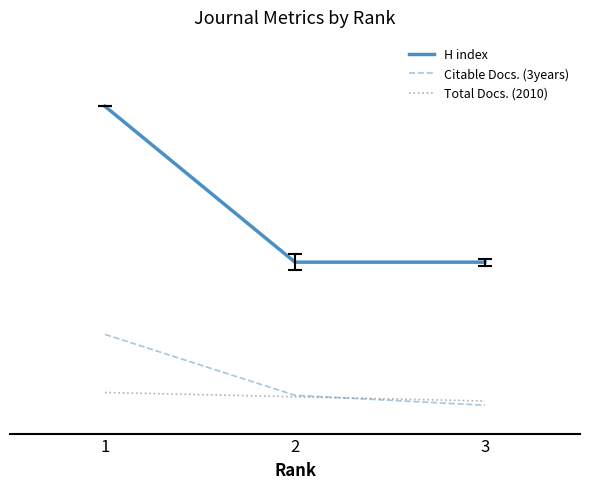

What is the value of the Total Docs. (2010) point at the 2nd from the left?

6